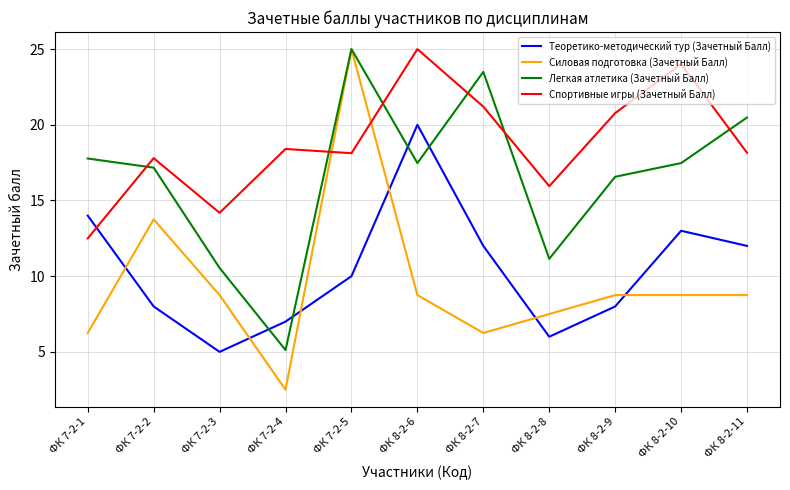

At which label does Спортивные игры (Зачетный Балл) reach its minimum?

ФК 7-2-1